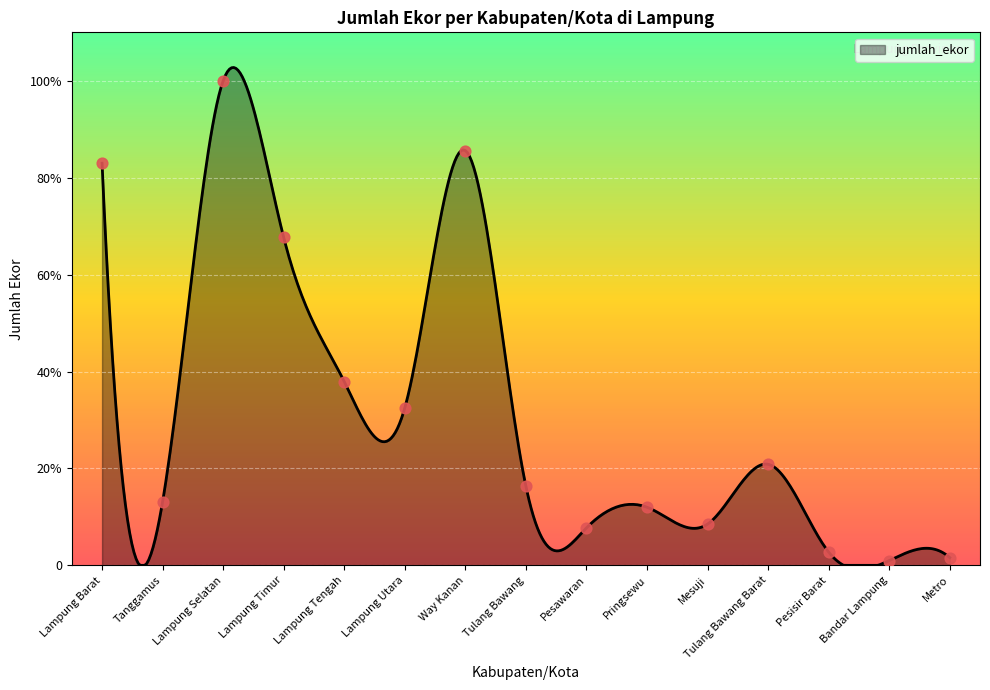

Which has a higher value, Lampung Selatan or Pesisir Barat?

Lampung Selatan